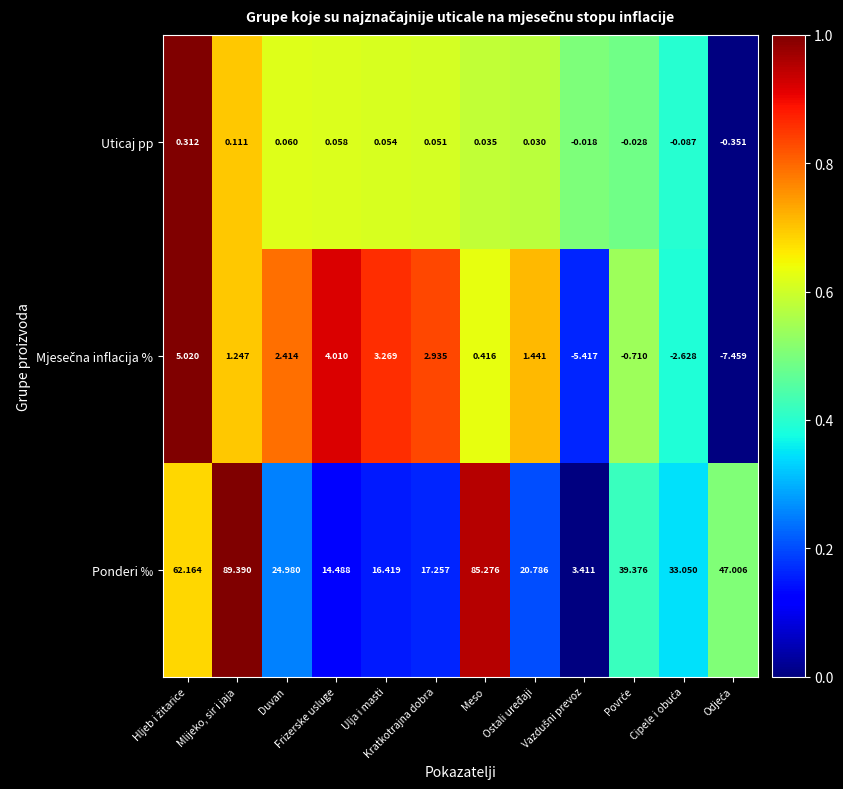

Which series has the widest spread of values?

Ponderi ‰